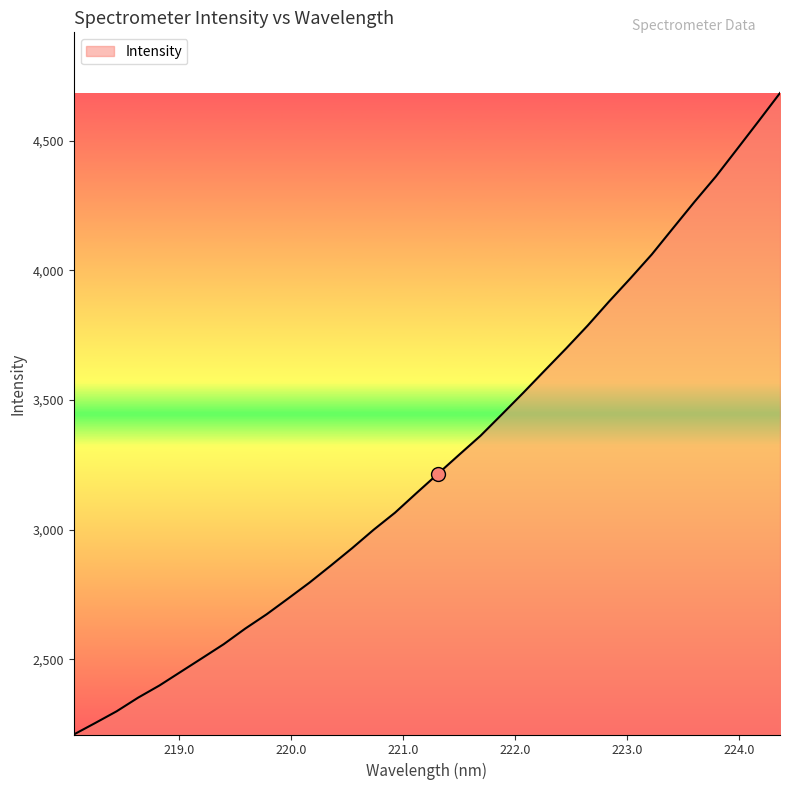

What is the greatest value displayed?

4684.6